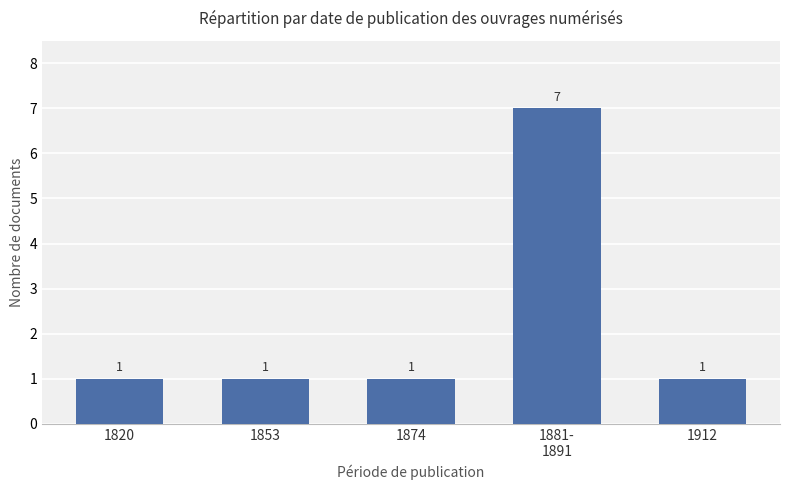

What is the minimum value shown in the chart?

1